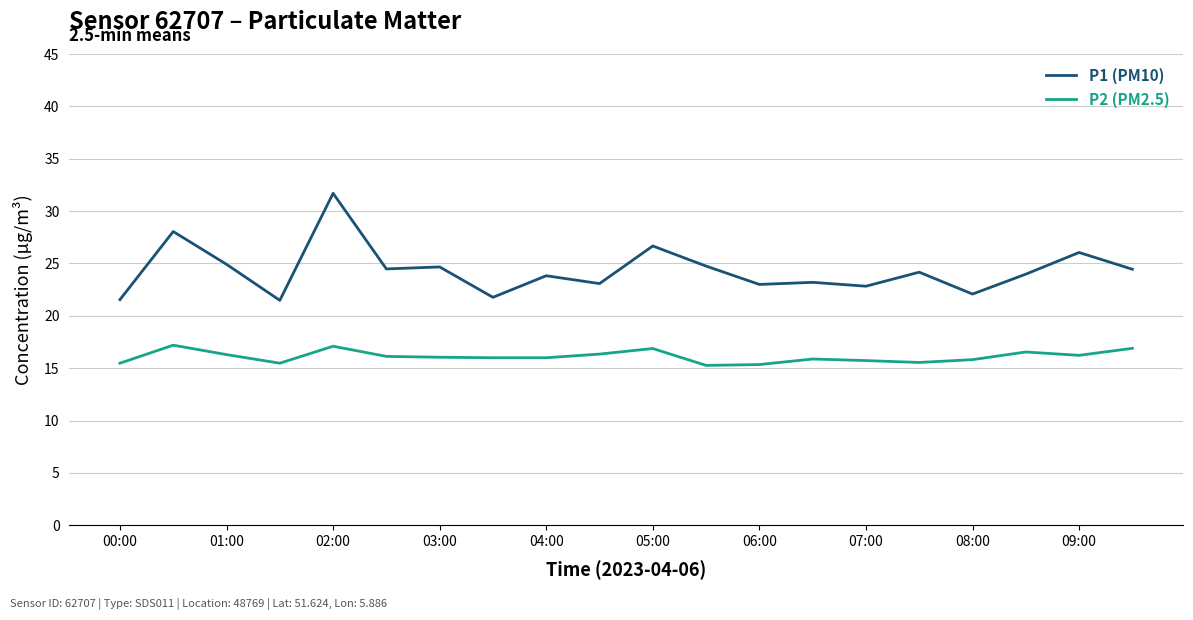

Which series has the largest range (max minus min)?

P1 (PM10)